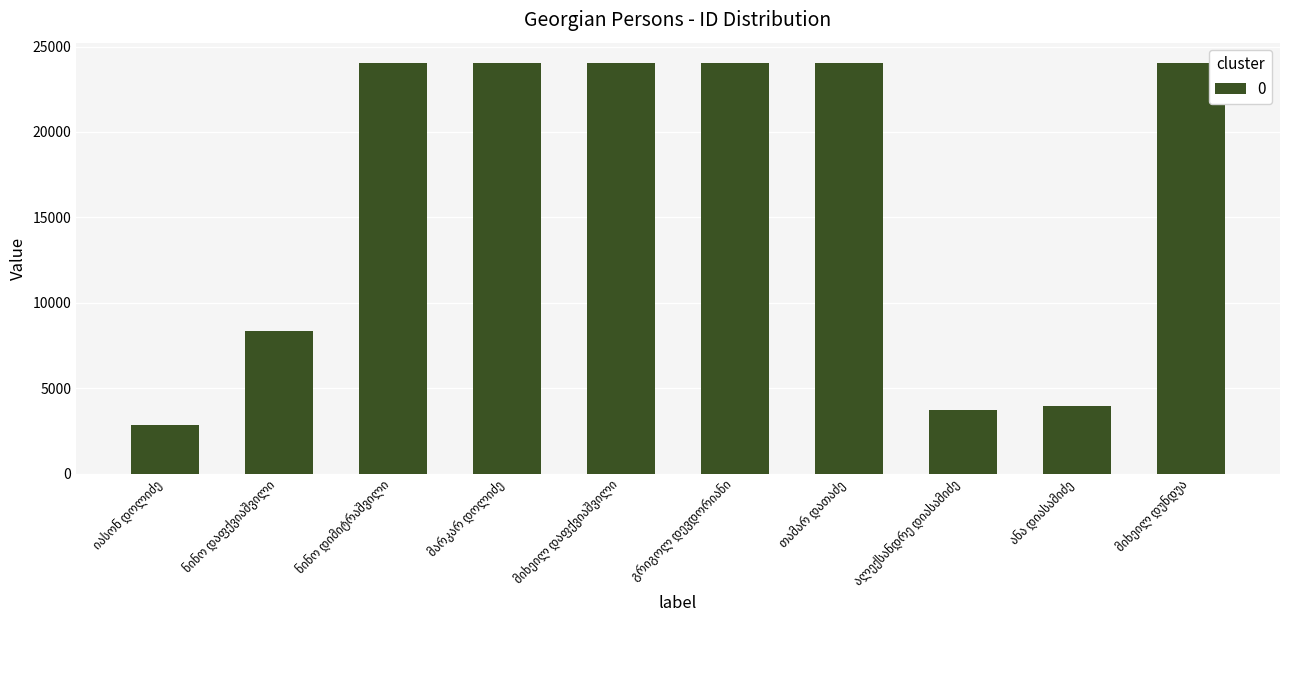

What is the value of the 1st bar from the left?

2825